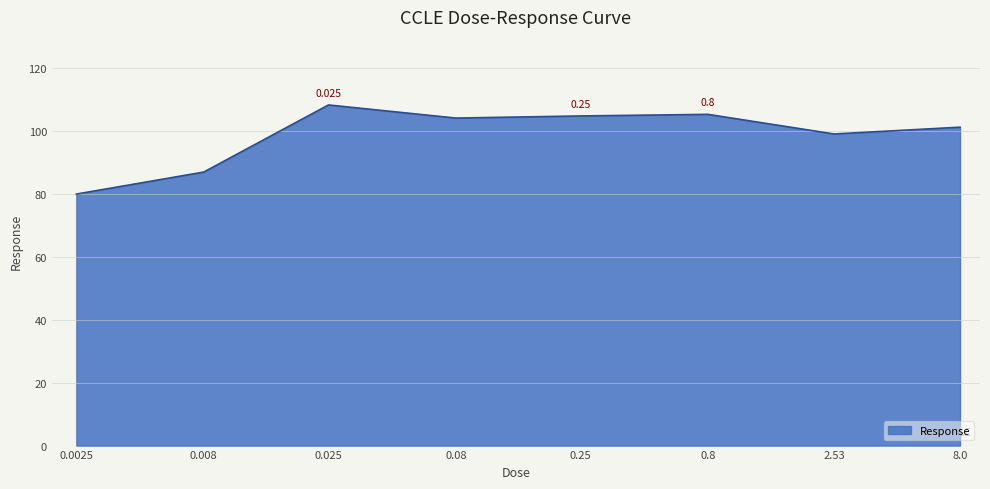

True or false: the data has more than 2 interior local peaks.

False